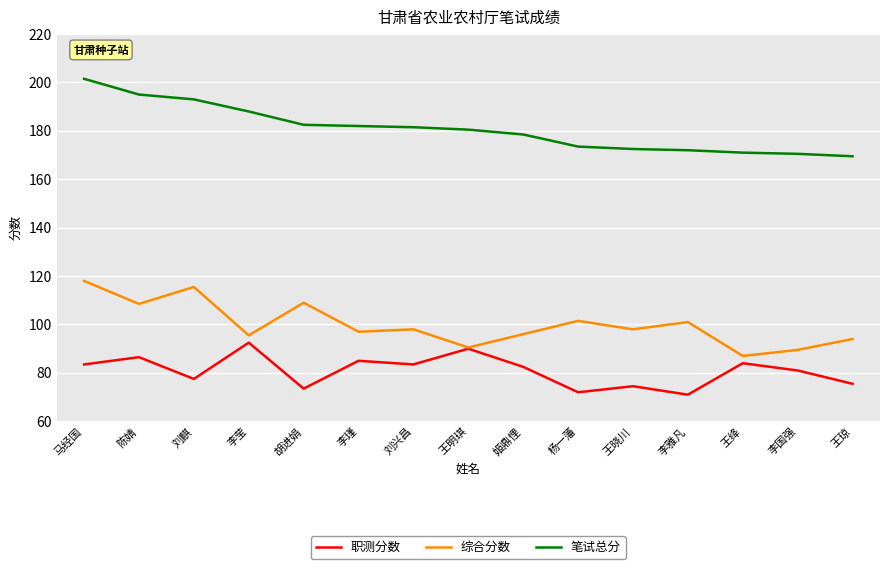

True or false: 笔试总分 and 综合分数 intersect in this chart.

False